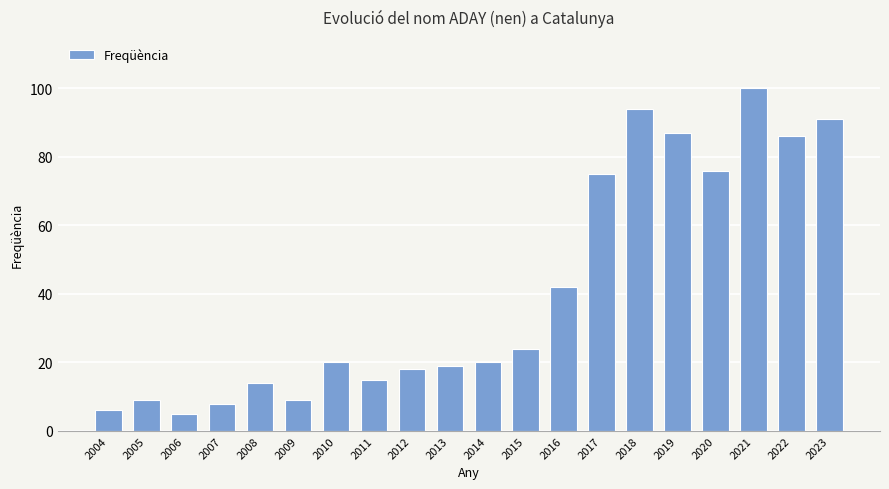

What is the value of the 1st bar from the left?

6